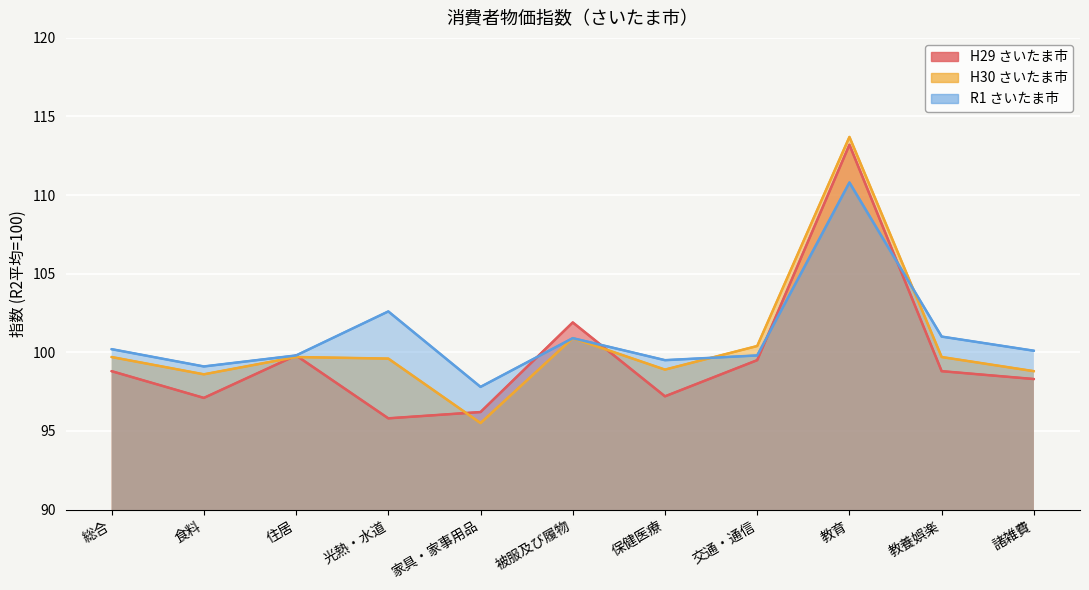

Read the H29 さいたま市 value at 家具・家事用品.

96.2